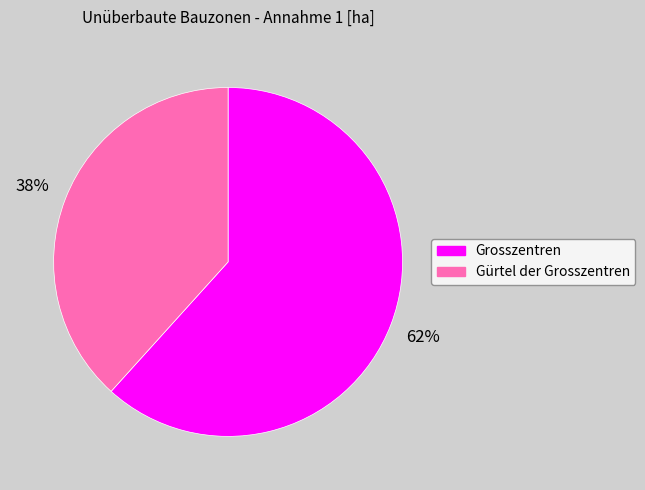

To the nearest percent, what is the average slice percentage?

50%